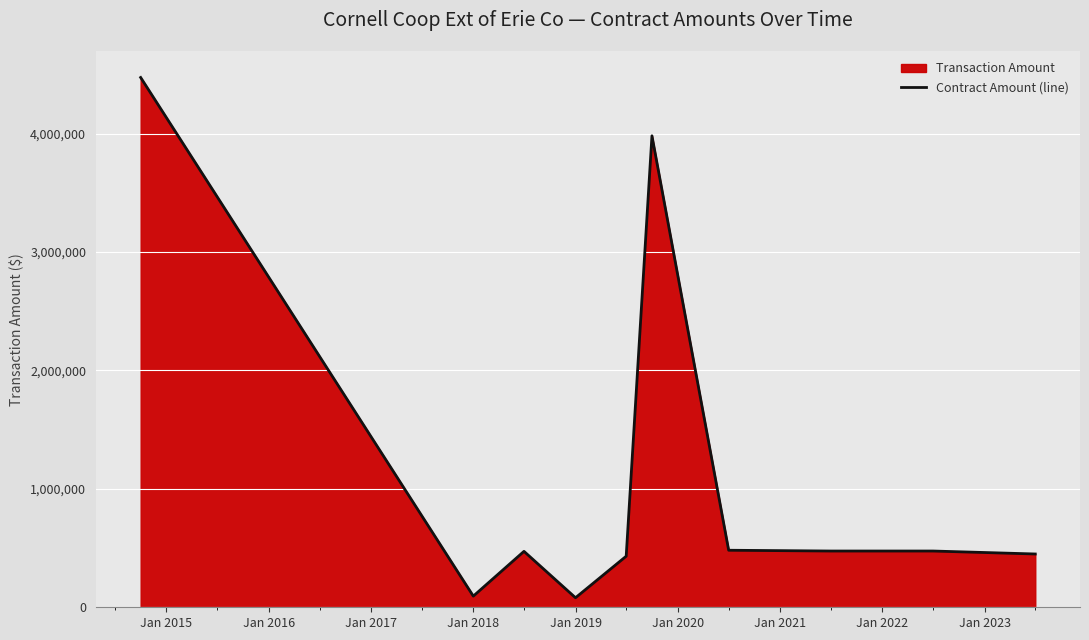

How many interior local valleys (lower than both neighbors) does the data have?

2